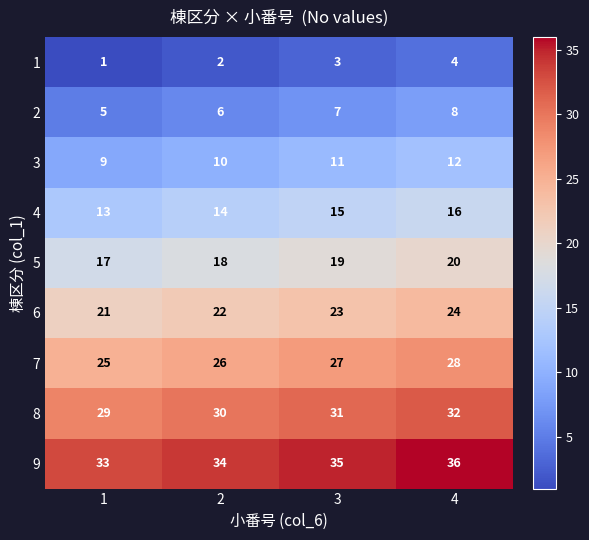

What value does the 6 series have at 2?

22